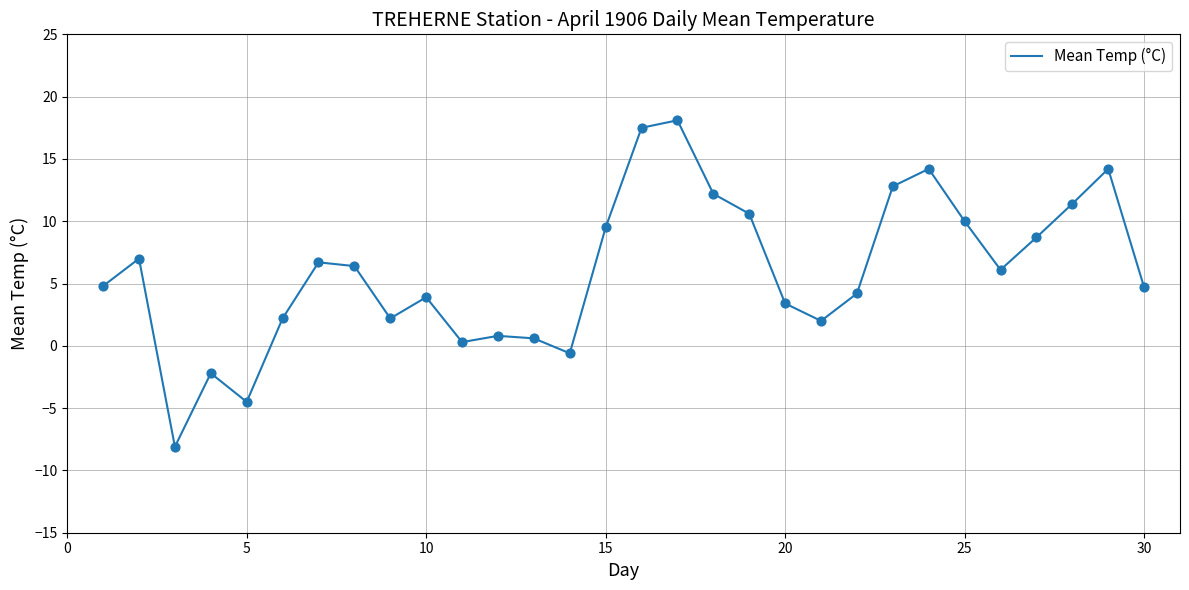

What is the greatest value displayed?

18.1